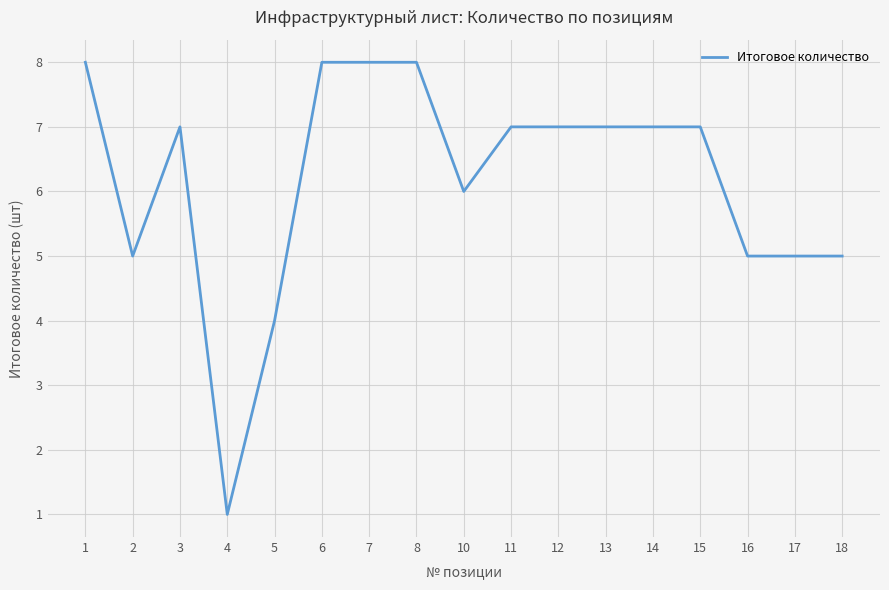

What is the difference between the maximum and minimum values?

7